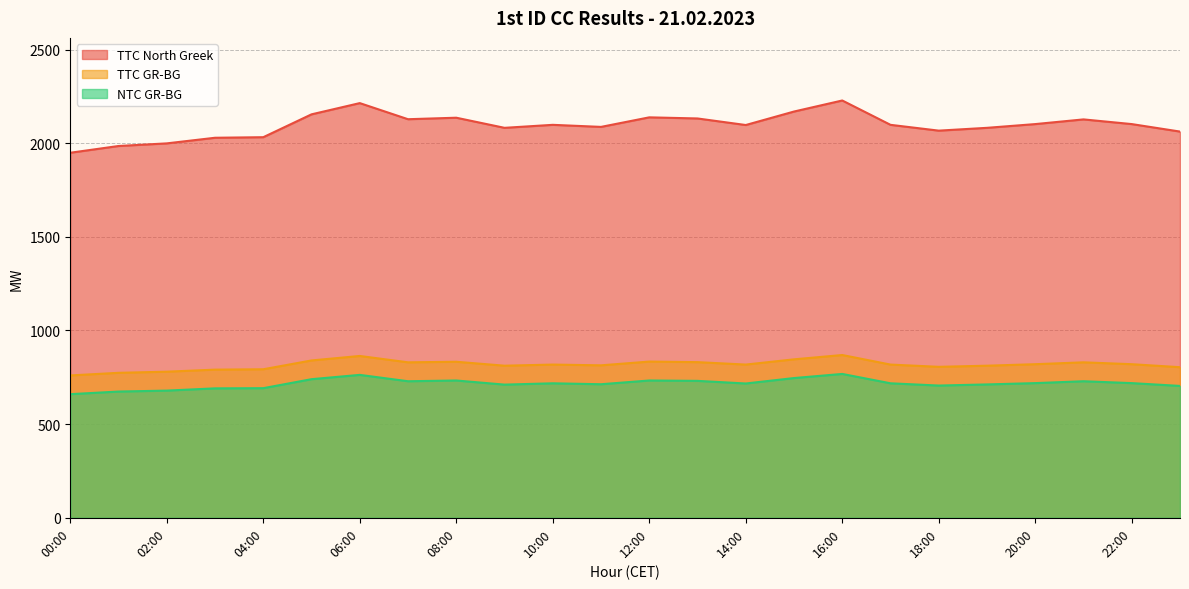

Where is the first local maximum for TTC North Greek?

06:00